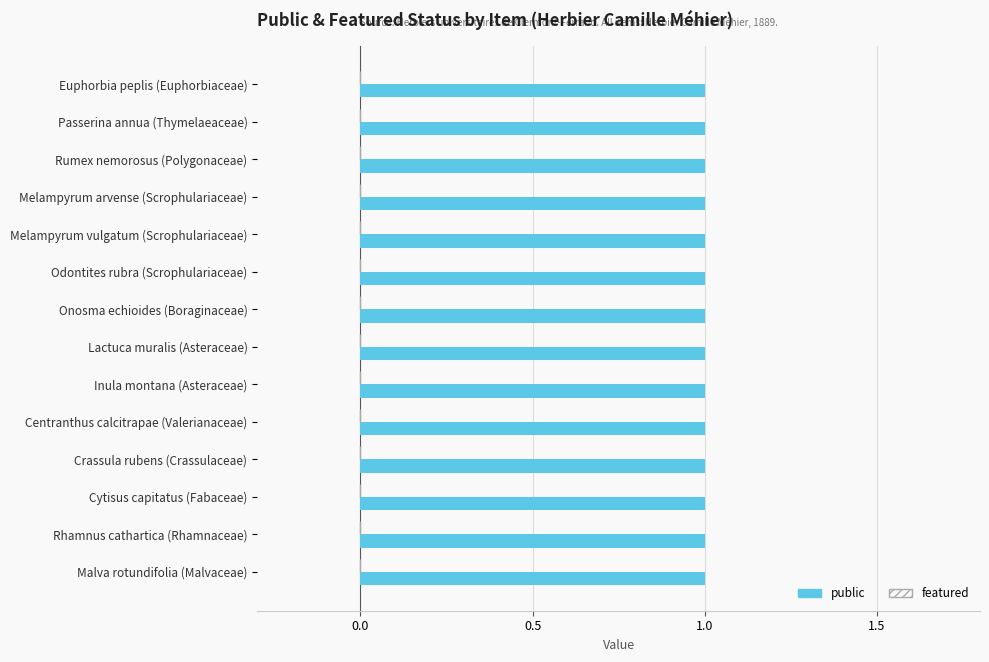

Read the public value at Melampyrum arvense (Scrophulariaceae).

1